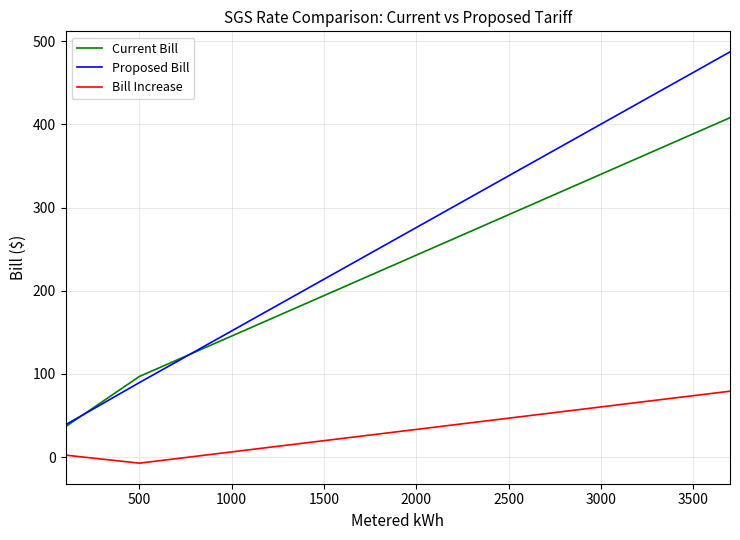

True or false: Current Bill and Bill Increase intersect in this chart.

False